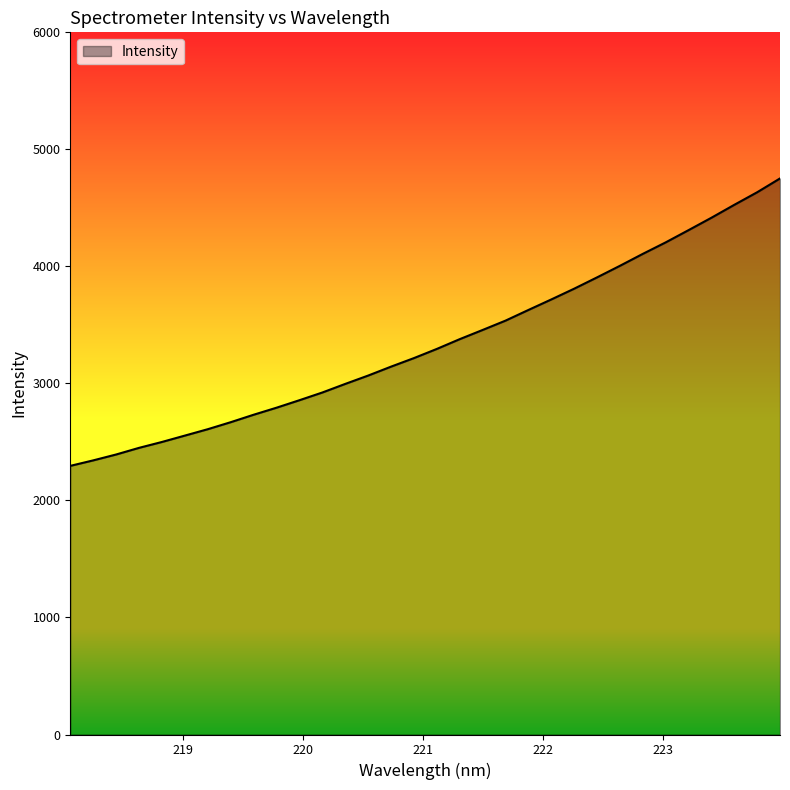

What is the difference between the maximum and minimum values?

2456.1